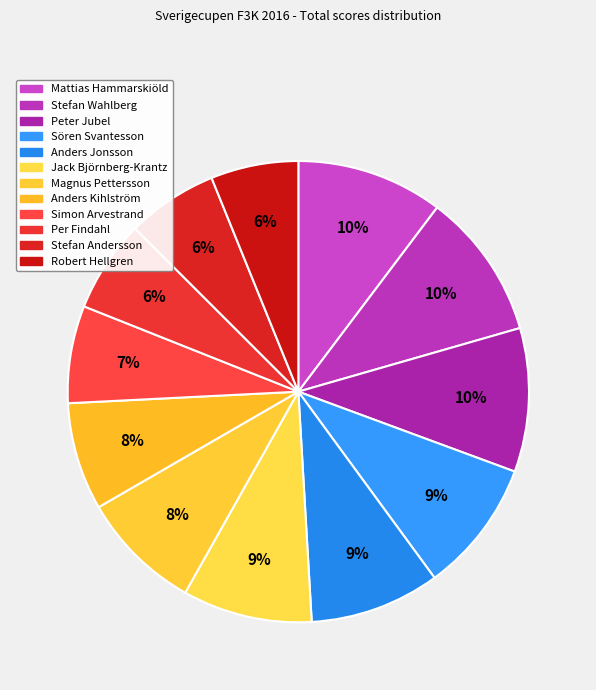

Does any single category account for the majority?

No